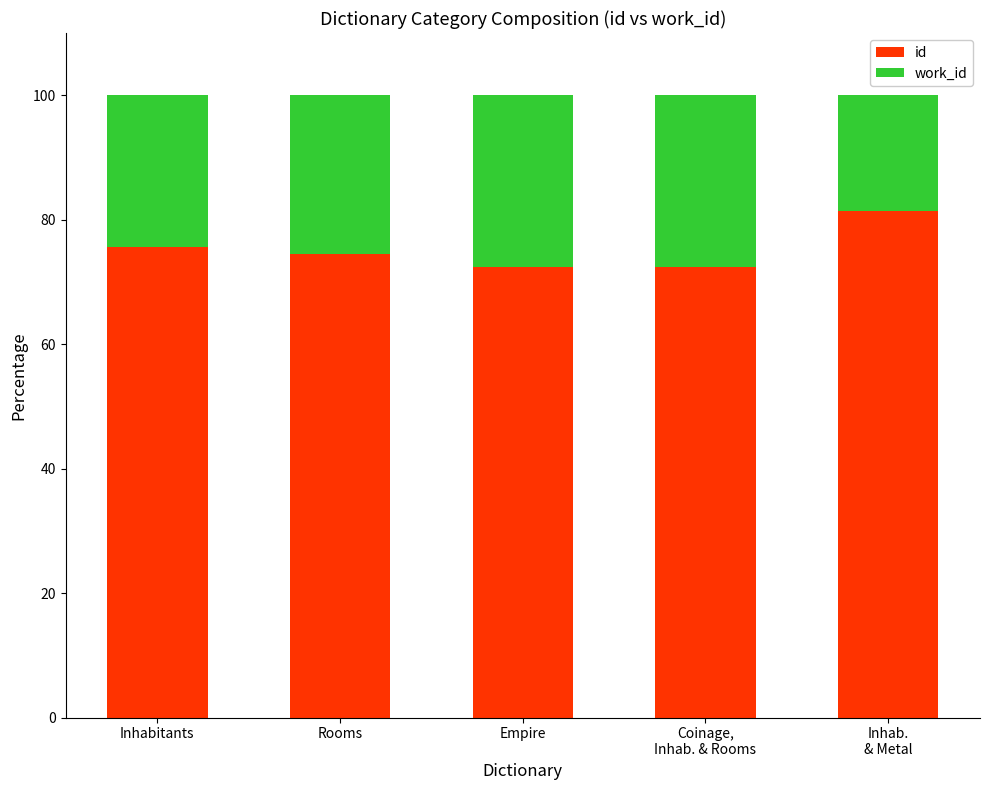

Reading right to left, what are the values for id?

81.3	72.3	72.3	74.5	75.6